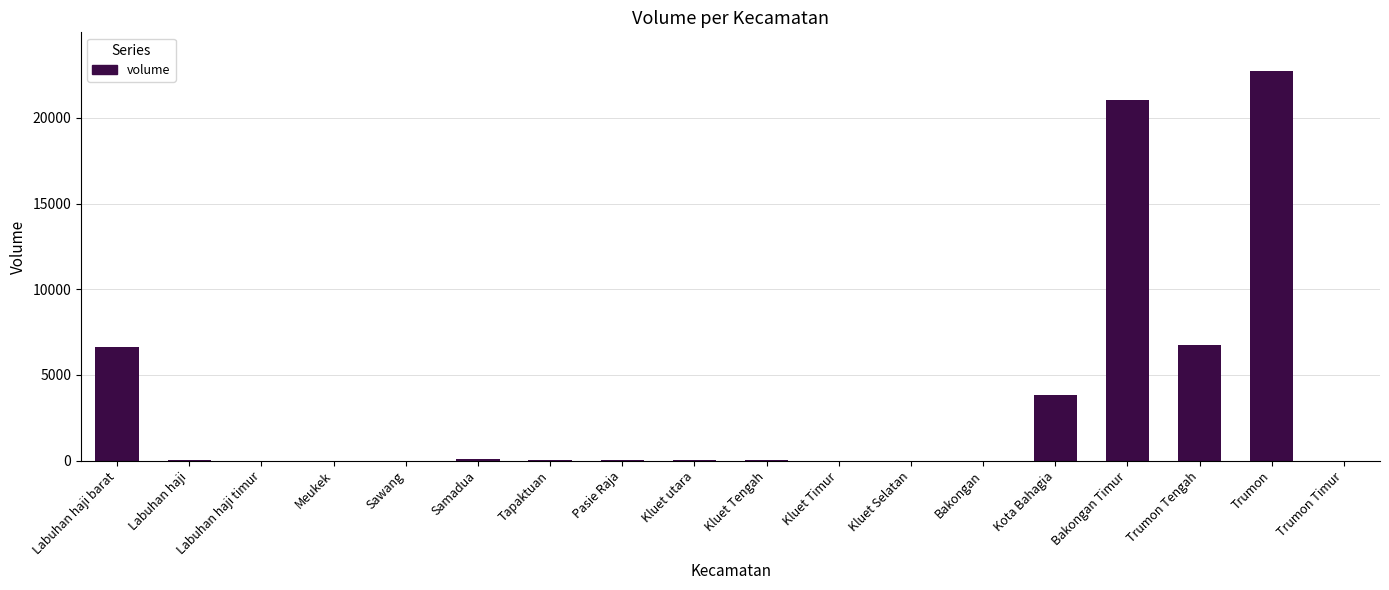

Which label corresponds to the largest value in the chart?

Trumon